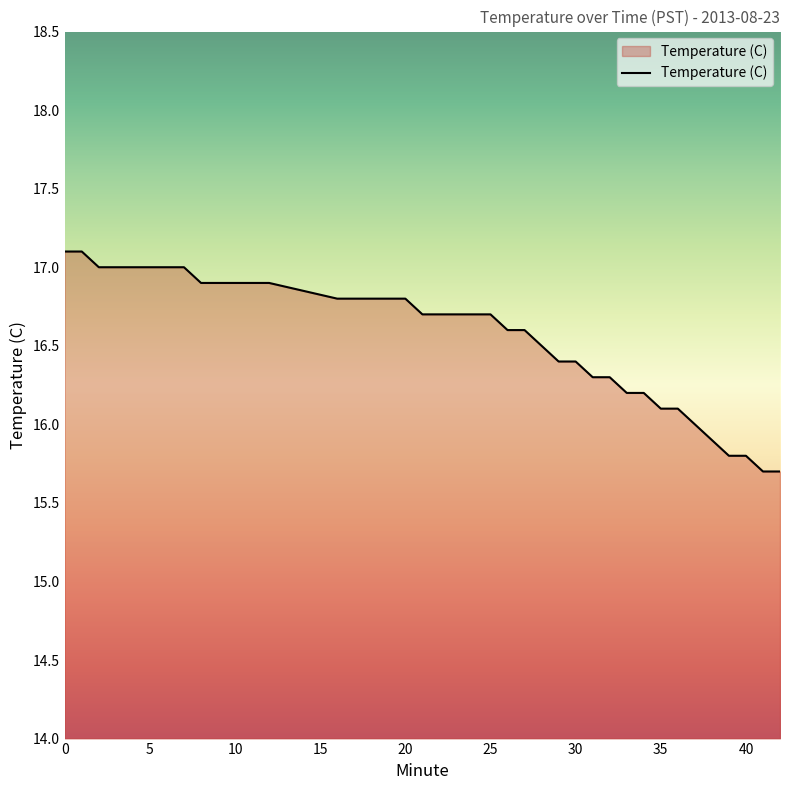

What is the greatest value displayed?

17.1